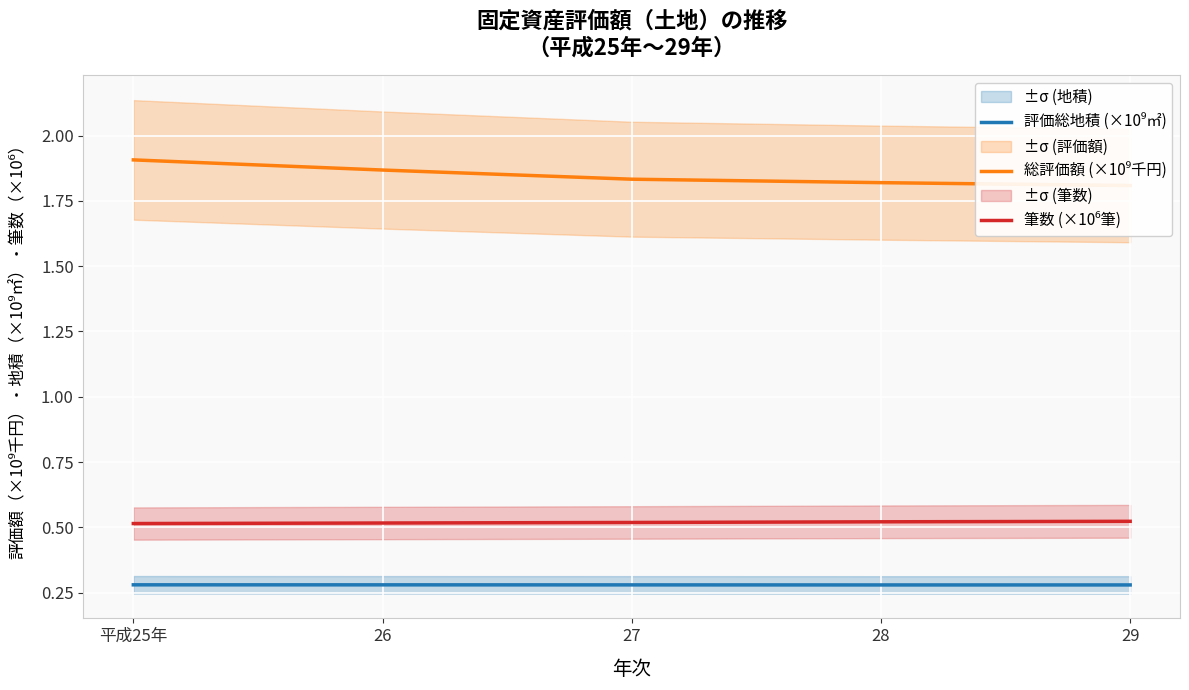

True or false: 筆数 (×10⁶筆) and 総評価額 (×10⁹千円) cross at least once.

False